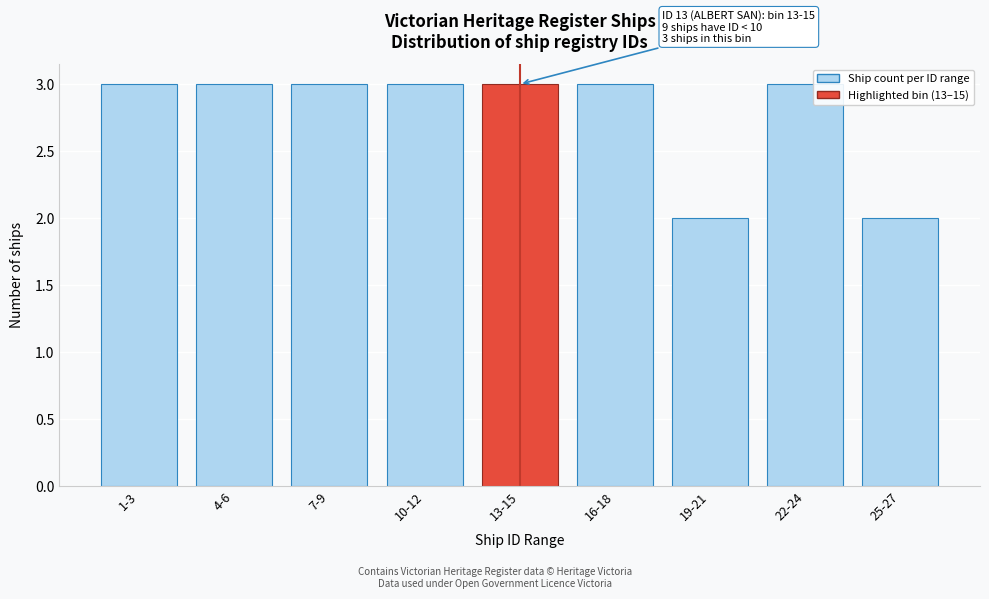

Reading left to right, transcribe all the data shown in this chart.

1-3=3	4-6=3	7-9=3	10-12=3	13-15=3	16-18=3	19-21=2	22-24=3	25-27=2